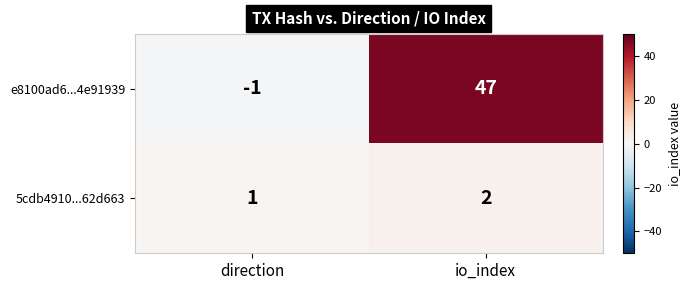

Where is 5cdb4910...62d663 nearest to the value 1?

direction